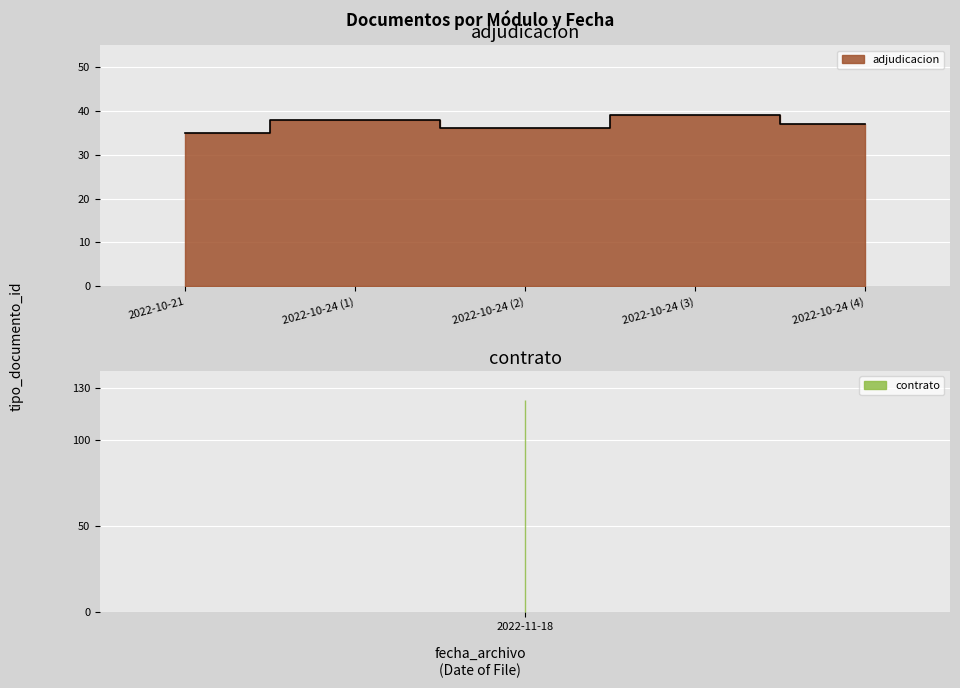

List the labels in order of value, smallest first.

2022-10-21, 2022-10-24 (2), 2022-10-24 (4), 2022-10-24 (1), 2022-10-24 (3)